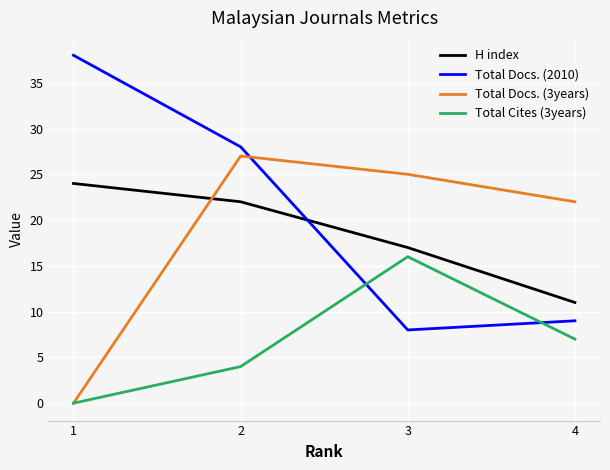

In Total Docs. (3years), how many points are higher than both neighbors (excluding endpoints)?

1